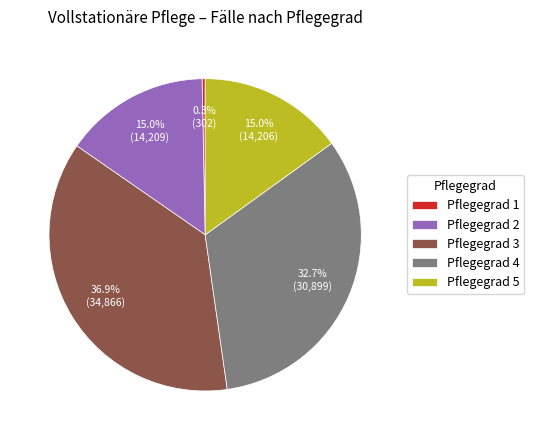

Which has a higher value, Pflegegrad 4 or Pflegegrad 3?

Pflegegrad 3